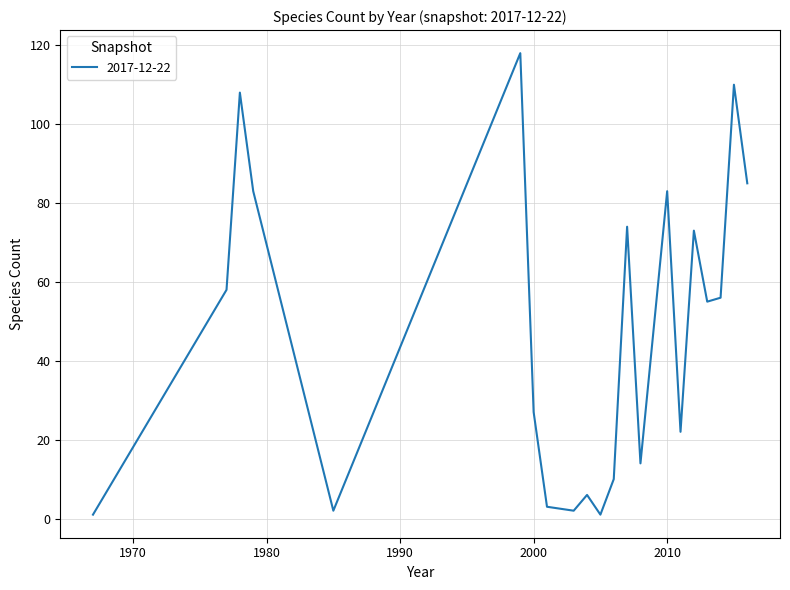

What is the difference between the maximum and minimum values?

117